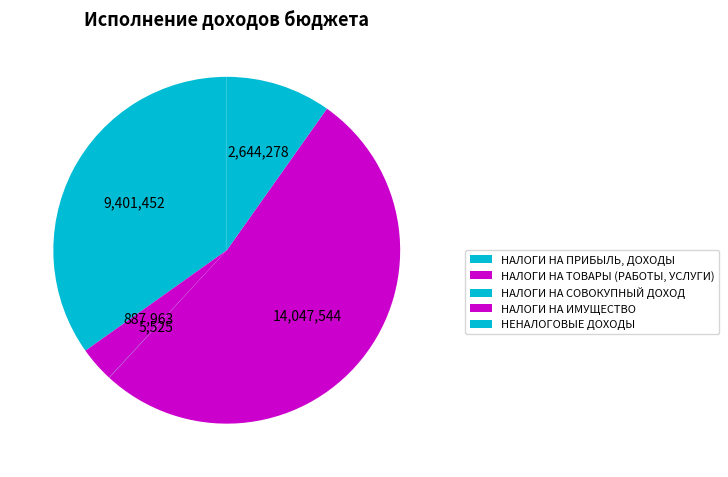

Does НАЛОГИ НА ИМУЩЕСТВО account for over 50% of the chart?

Yes